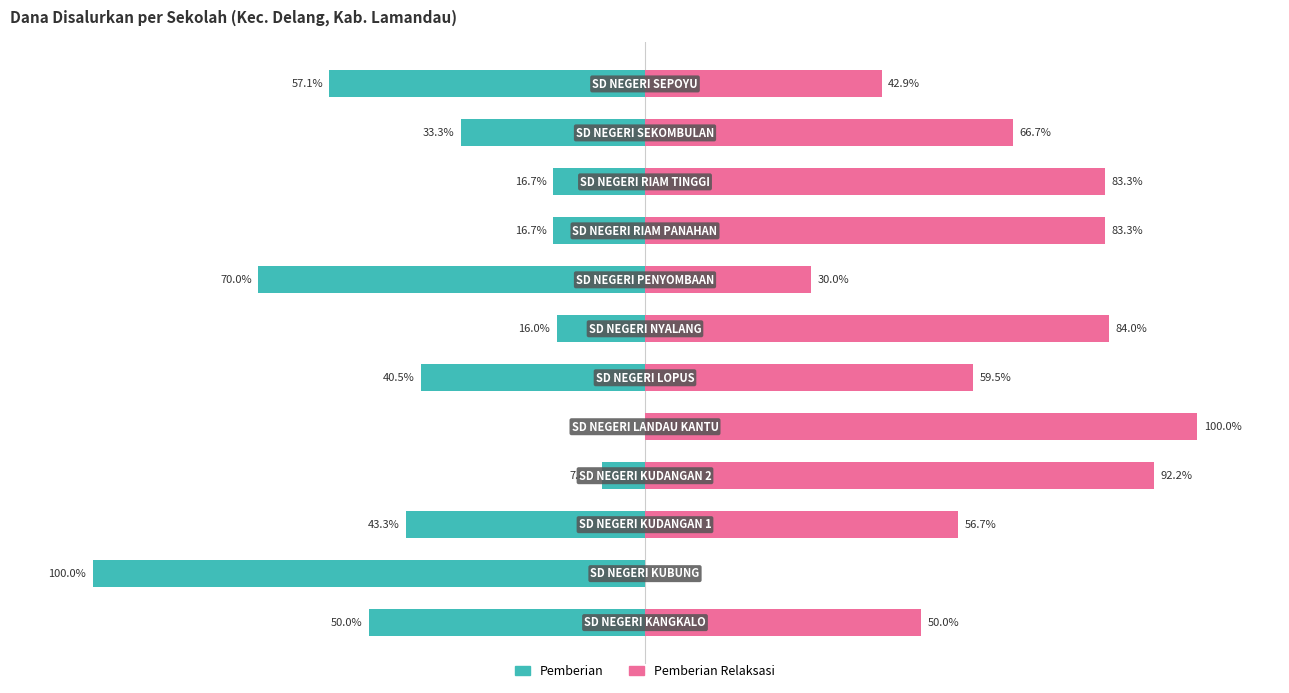

The Pemberian Relaksasi series shows 30.0 at 7. True or false?

True